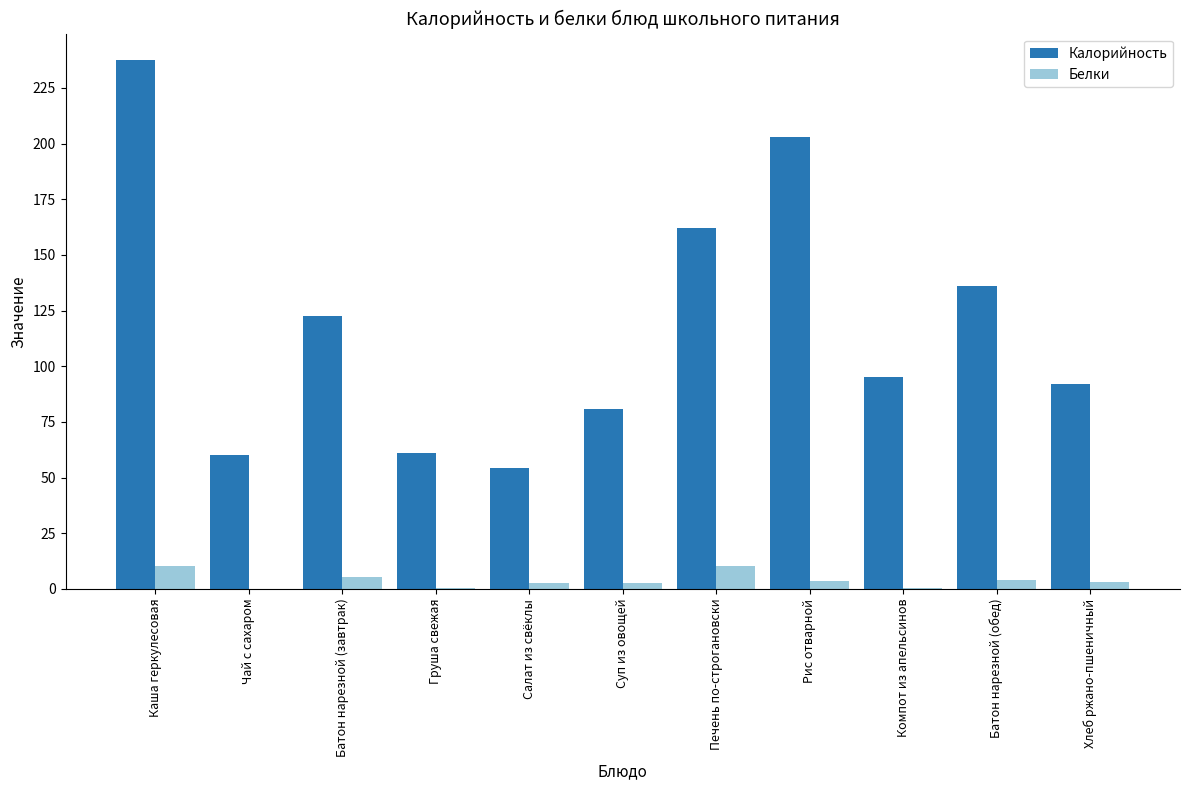

What is the highest value of the Белки series?

10.3